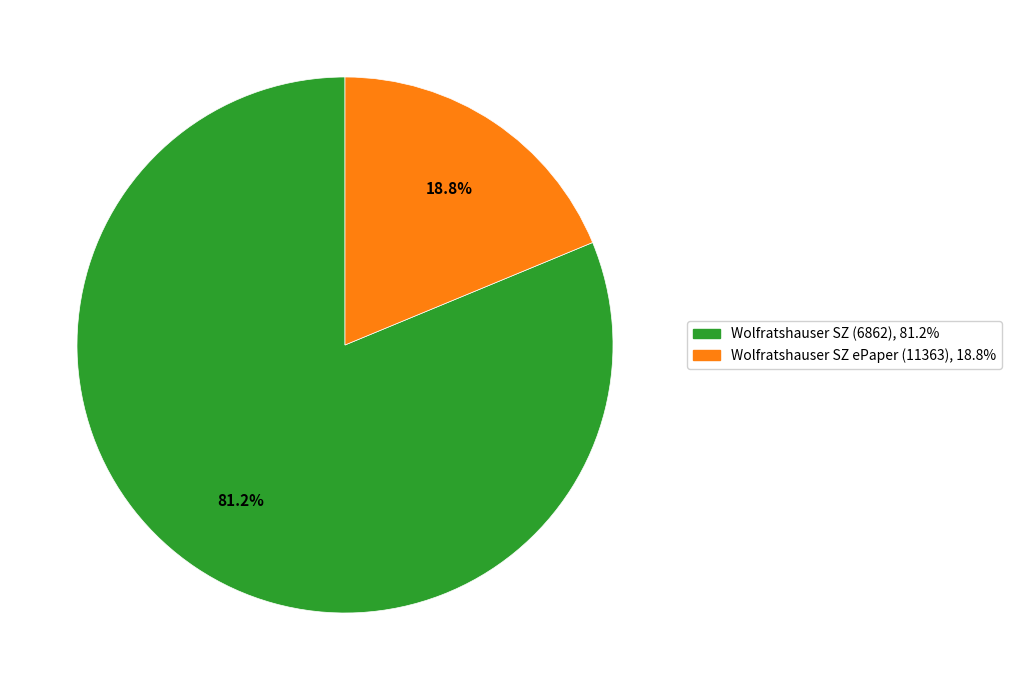

Which category has the biggest portion of the pie?

Wolfratshauser SZ (6862)